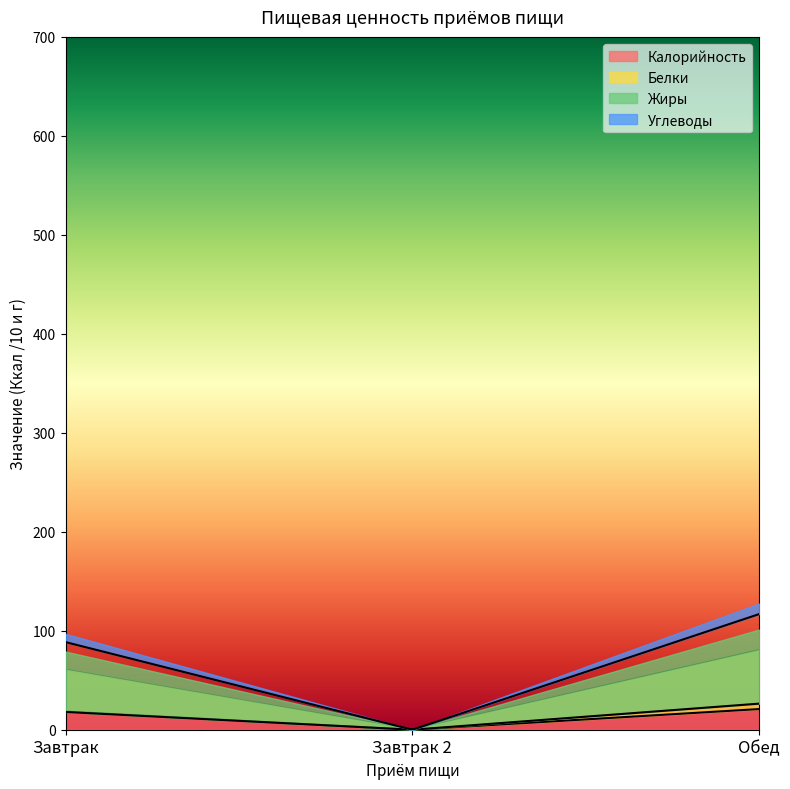

Which series has the largest total across all categories?

Углеводы